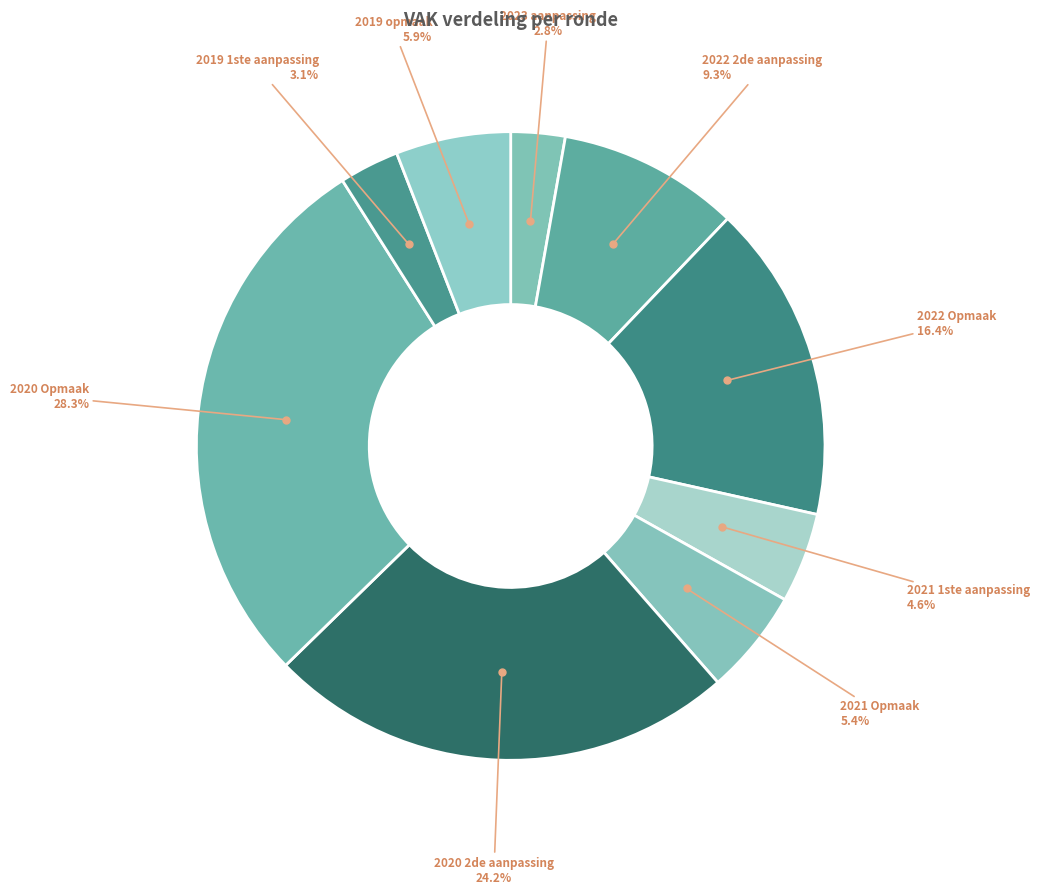

Is there any slice that represents more than half of the pie?

No